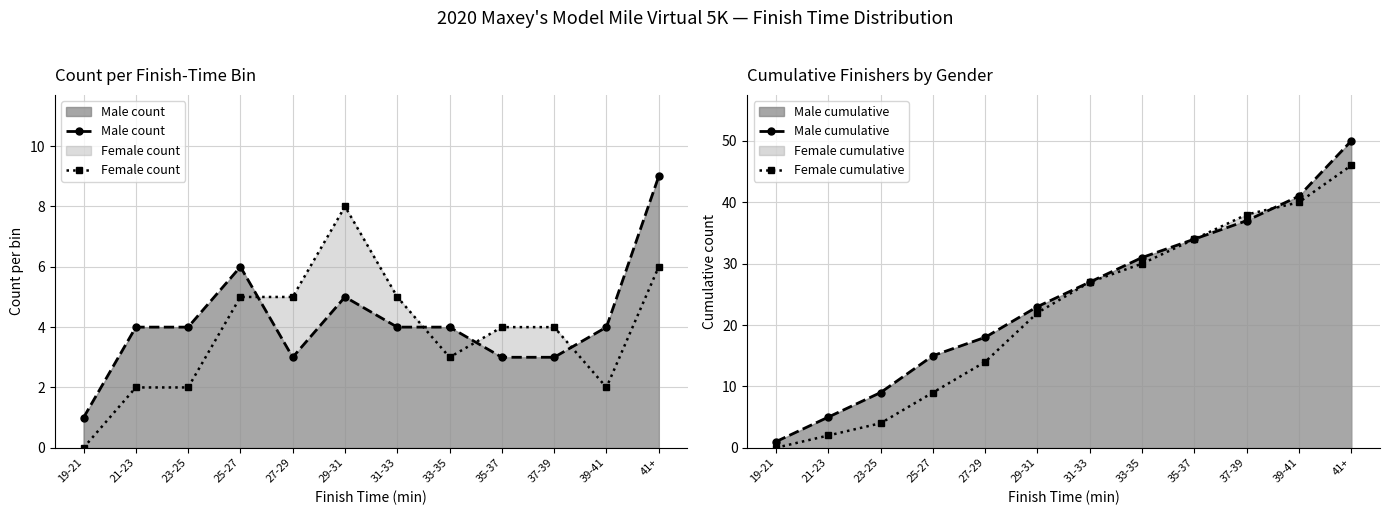

True or false: Male cumulative and Female count intersect in this chart.

False